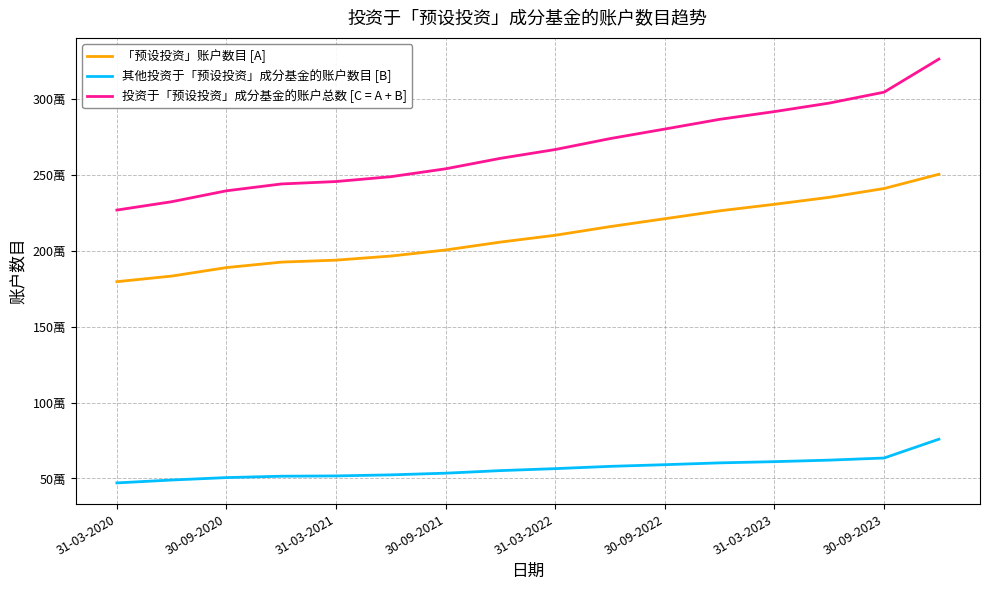

What are all the series names shown in the legend?

「预设投资」账户数目 [A], 其他投资于「预设投资」成分基金的账户数目 [B], 投资于「预设投资」成分基金的账户总数 [C = A + B]